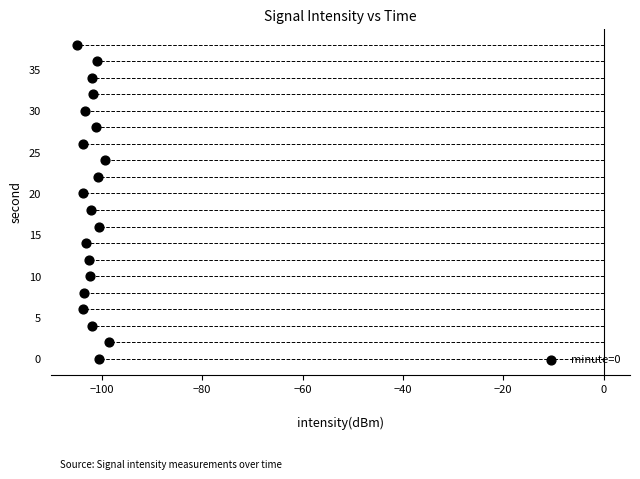

What is the range of Y values (max minus min)?

38